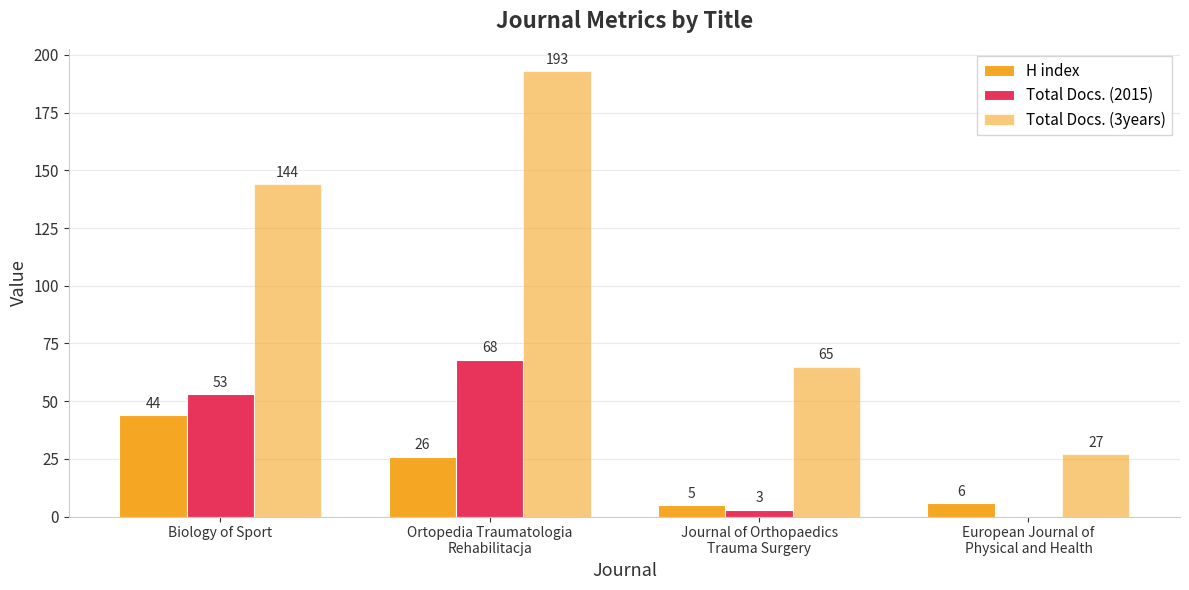

At which category does the chart reach its minimum across all series?

European Journal of
Physical and Health